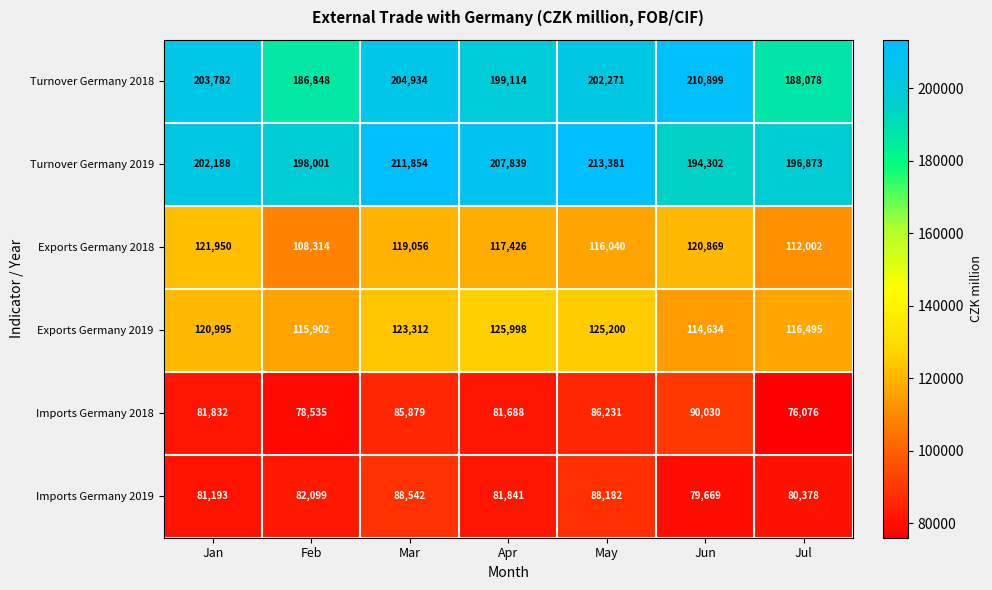

At which label is Exports Germany 2018 closest to 115132?

May